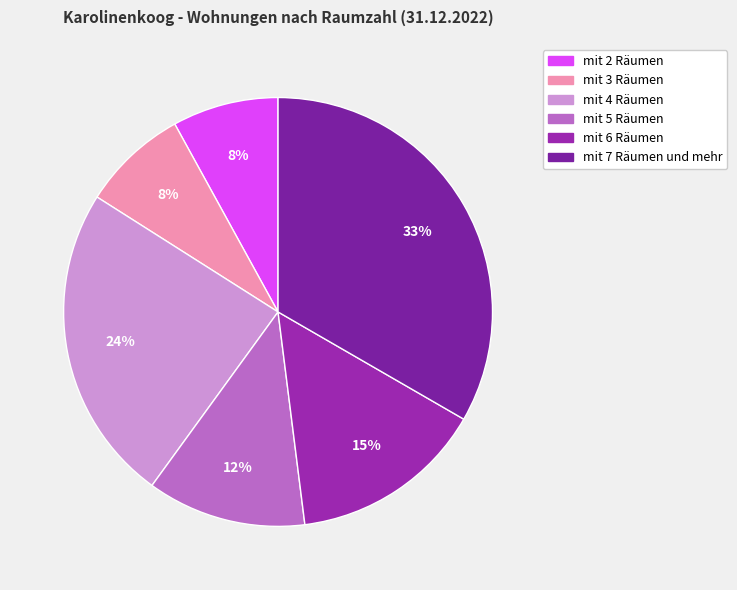

Which slice is the smallest?

mit 2 Räumen